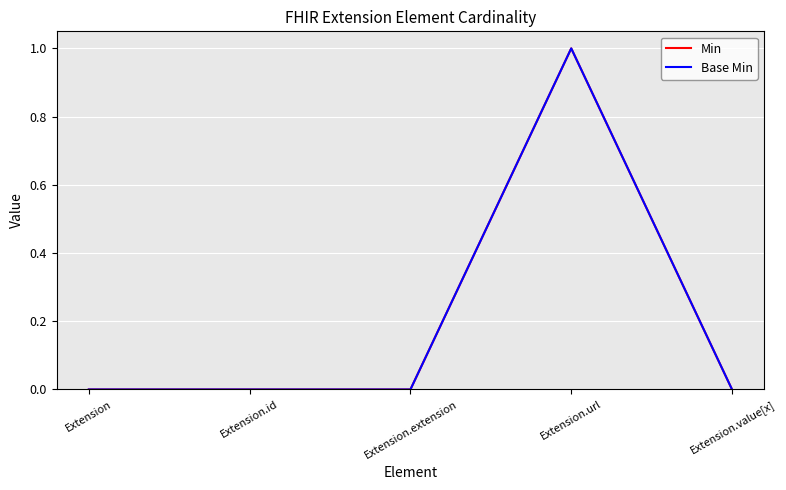

Reading right to left, what are all the values shown in this chart?

Min: Extension.value[x]=0	Extension.url=1	Extension.extension=0	Extension.id=0	Extension=0
Base Min: Extension.value[x]=0	Extension.url=1	Extension.extension=0	Extension.id=0	Extension=0